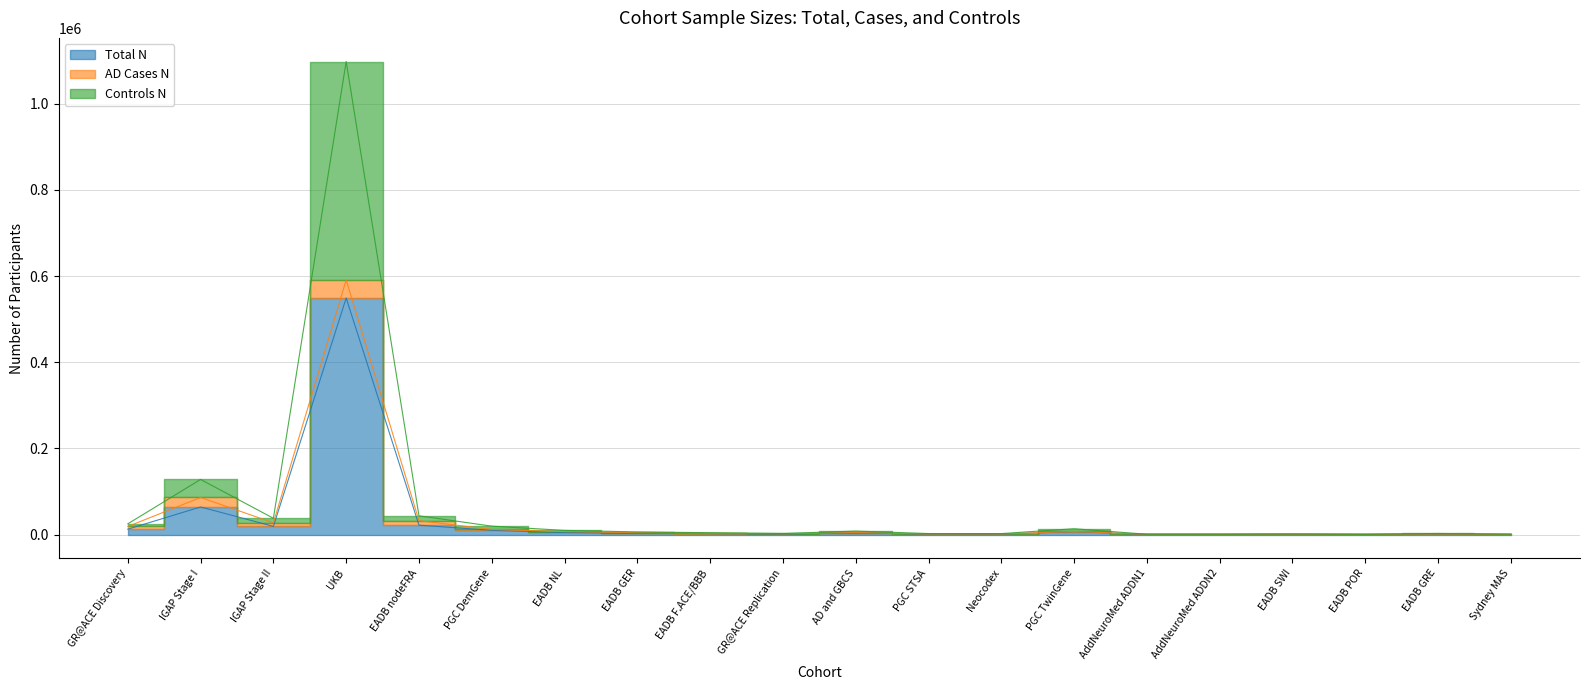

The Total N series shows 18845 at IGAP Stage II. True or false?

True